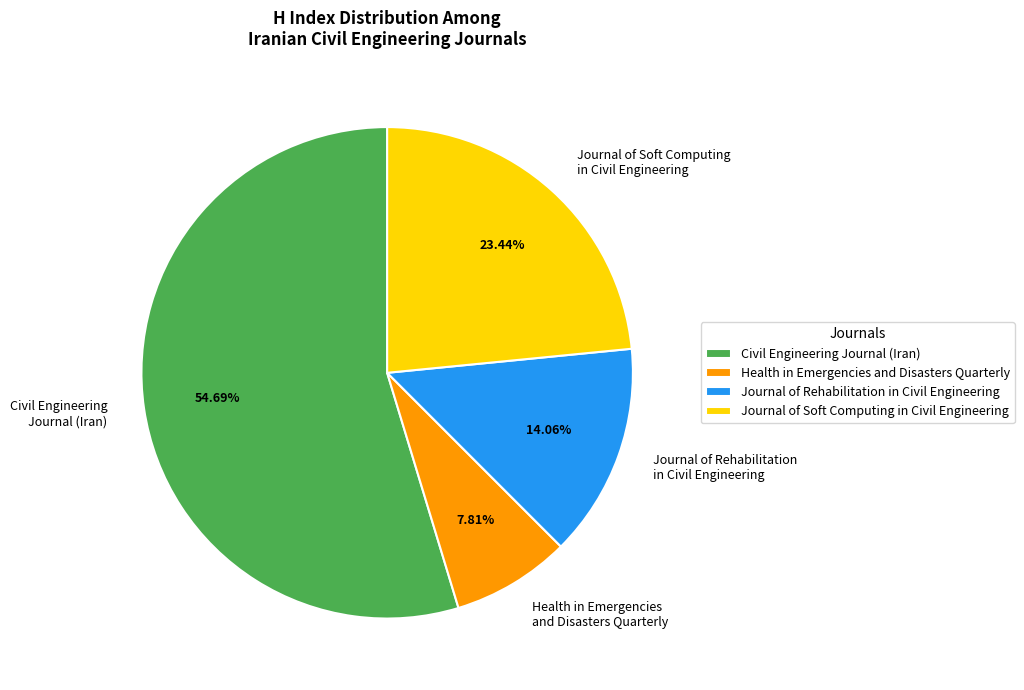

To the nearest percent, what percentage of the pie is Journal of Rehabilitation in Civil Engineering?

14%